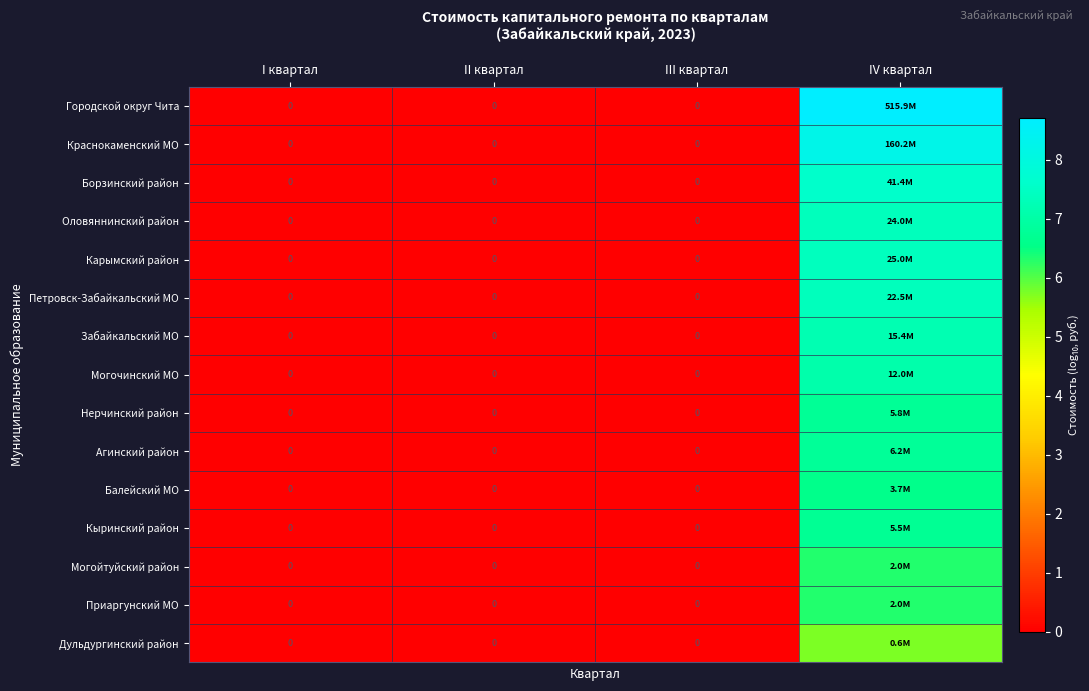

True or false: Агинский район has a value of 0.0 at II квартал.

True